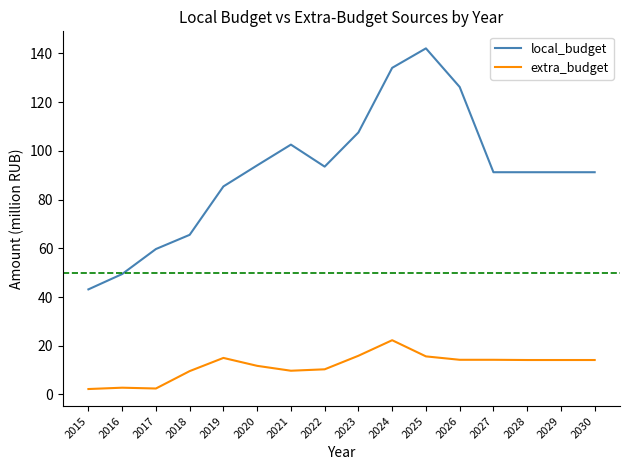

What is the sum of the extra_budget values at 2028 and 2018?

23.7